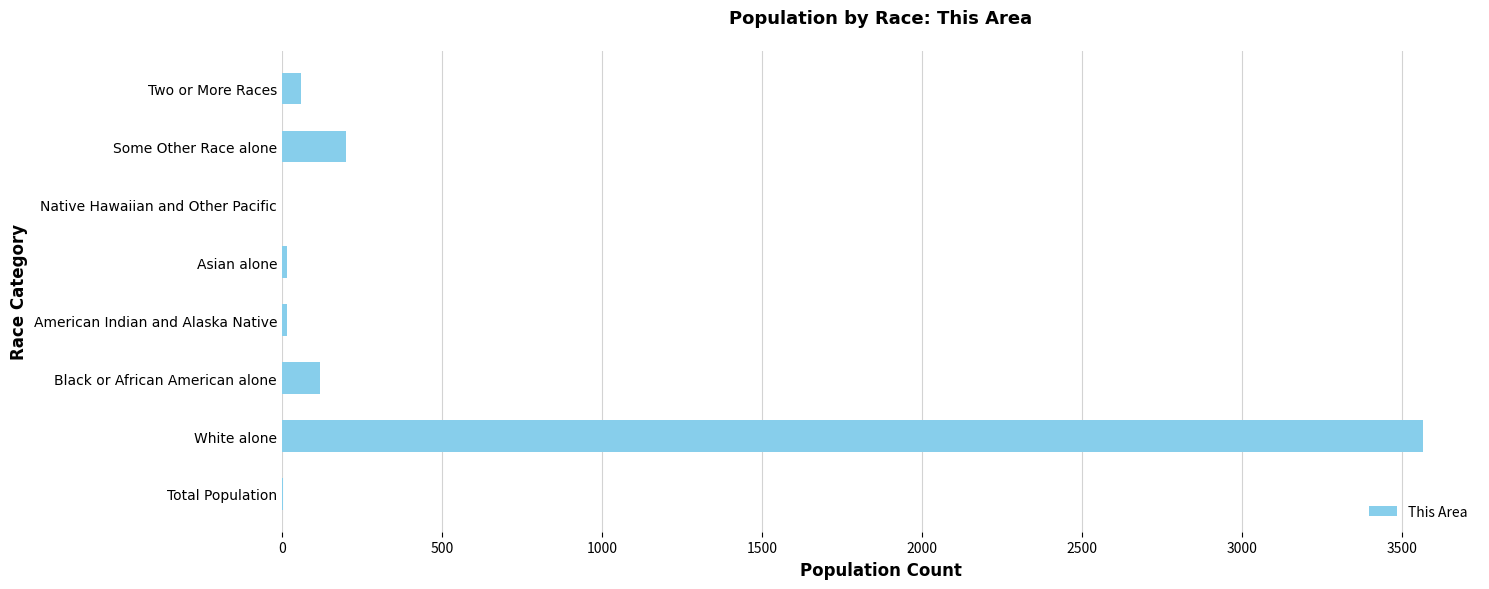

Are the bars grouped side by side (vs. stacked)?

No